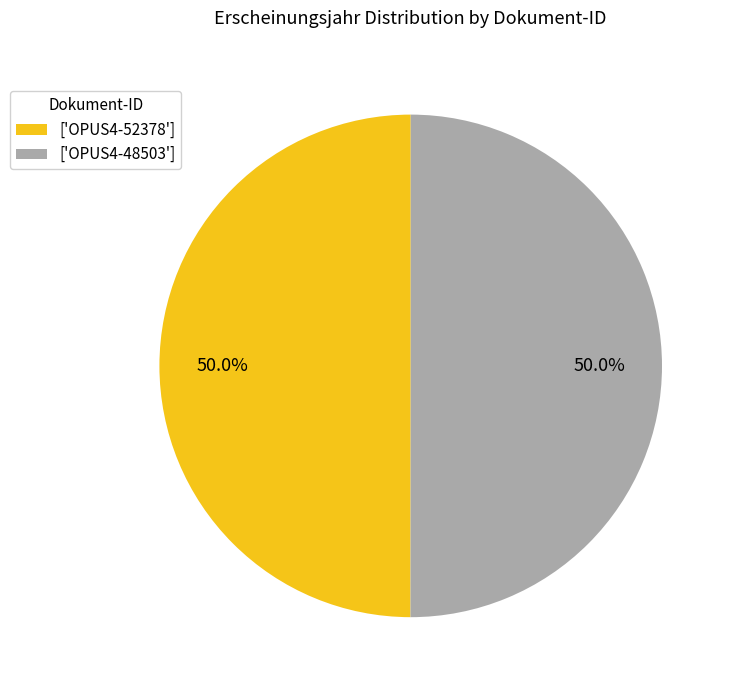

Is the sum of ['OPUS4-48503'] and ['OPUS4-52378'] greater than half?

Yes